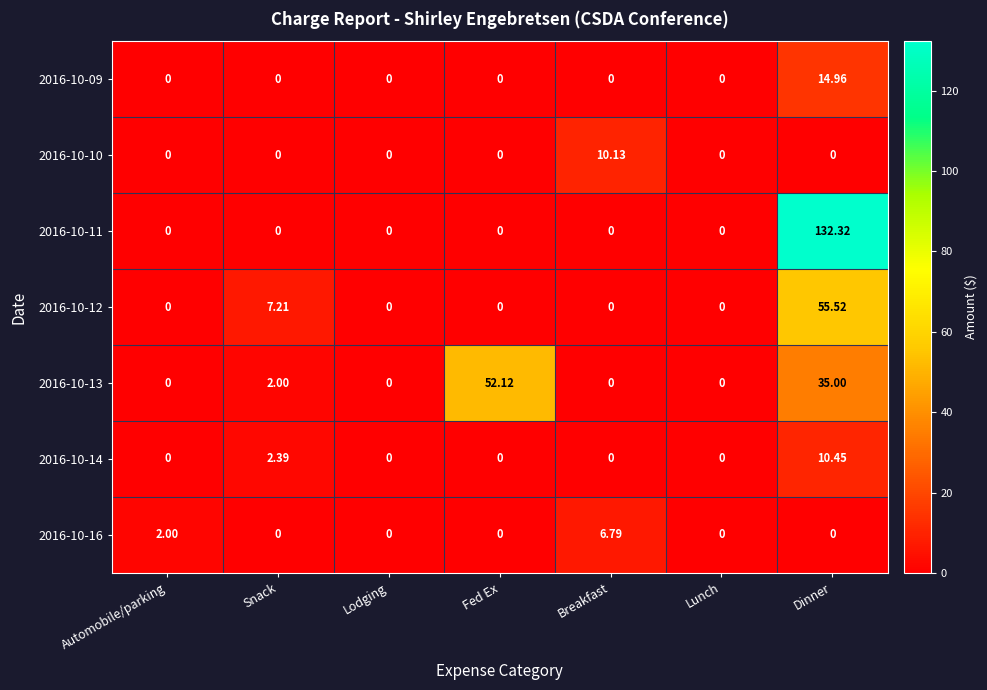

Is the value of 2016-10-10 at Lodging greater than the value of 2016-10-12 at Dinner?

No